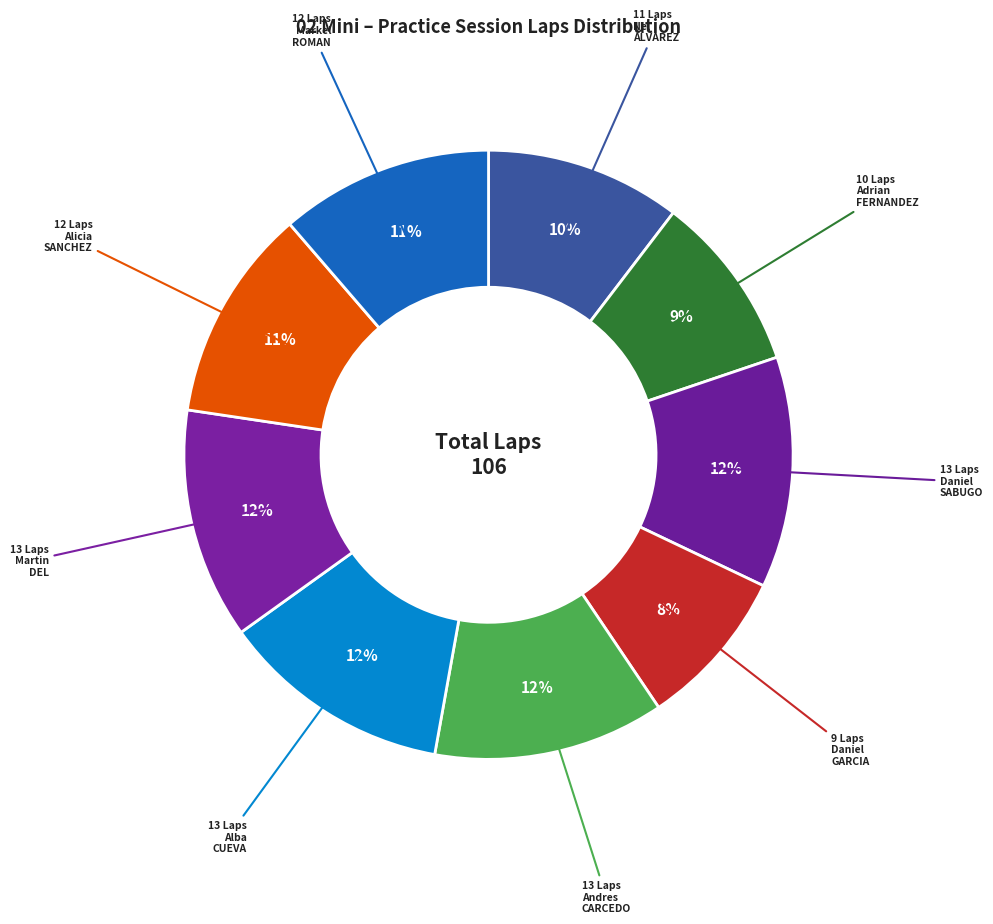

How many segments does this pie chart have?

9